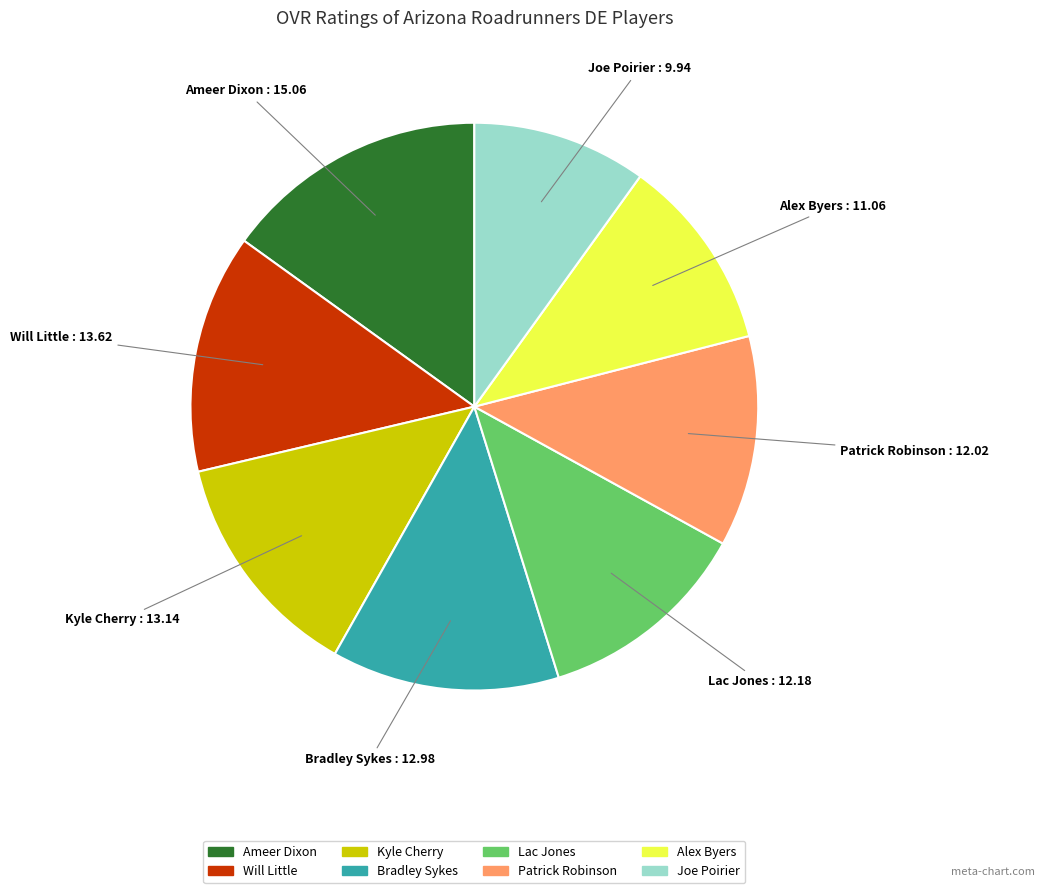

Is there a majority slice in this chart?

No